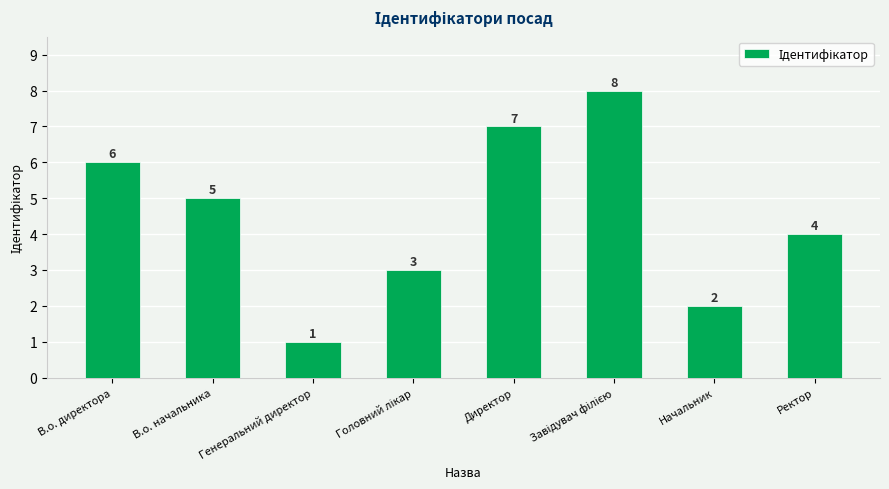

What is the difference between the second highest and minimum values?

6